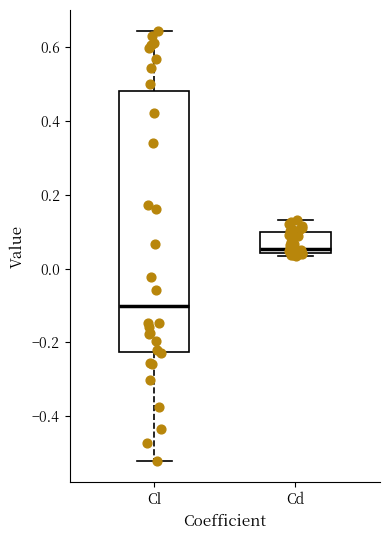

Reading left to right, read every box against the y-axis: the position of its median line, the range the box covers, and the ends of its whiskers. The values are not printed on the chart, so give them approximately, as read against the axis.

Cl: median -0.10, box -0.22 to 0.48, whiskers -0.52 to 0.64
Cd: median 0.06, box 0.04 to 0.10, whiskers 0.04 (just below the box's lower edge) to 0.14